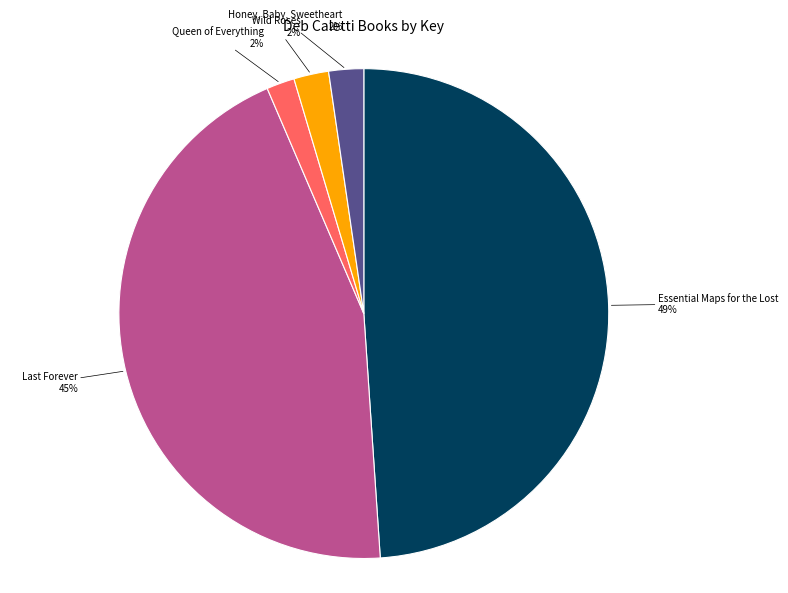

To the nearest percent, what is the combined percentage of Honey, Baby, Sweetheart and Essential Maps for the Lost?

51%